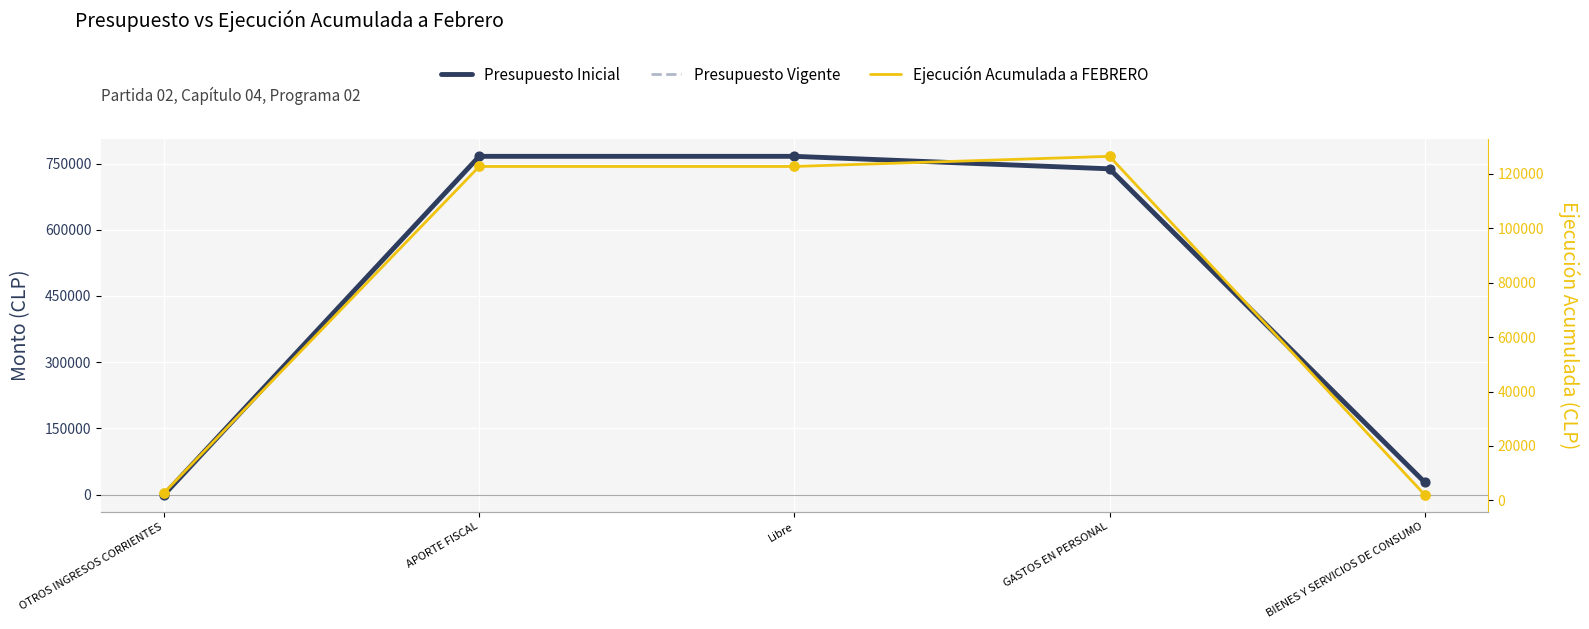

At which category is the sum across all series the highest?

APORTE FISCAL